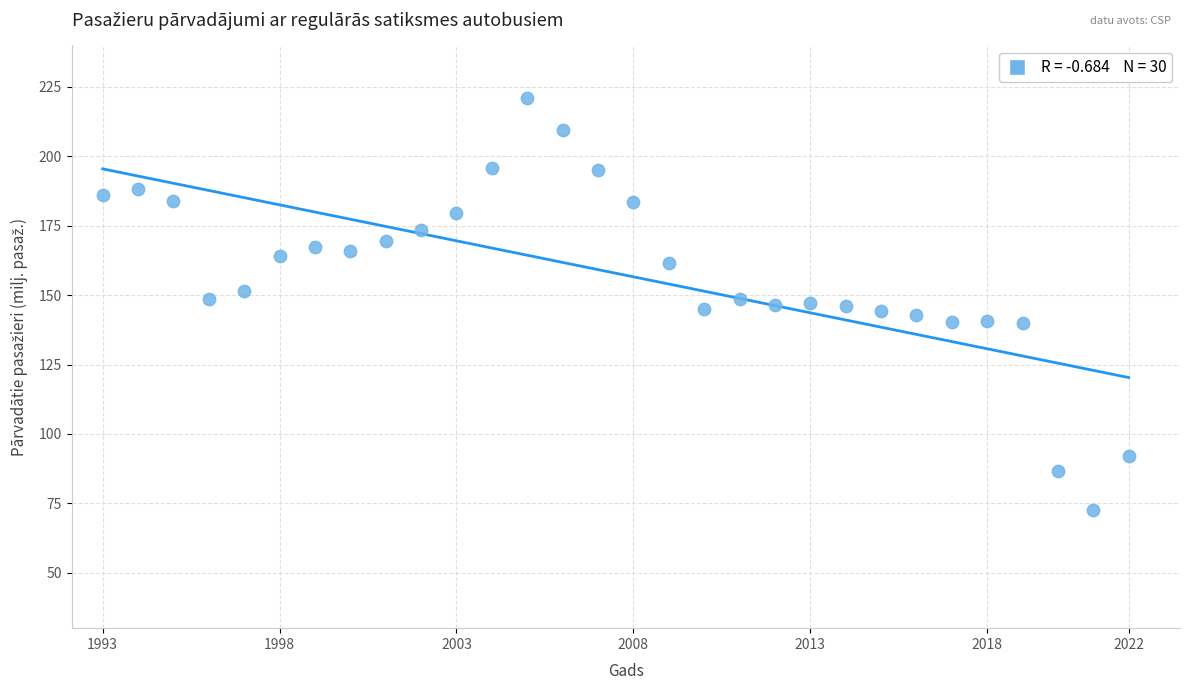

What is the range of X values (max minus min)?

1.0